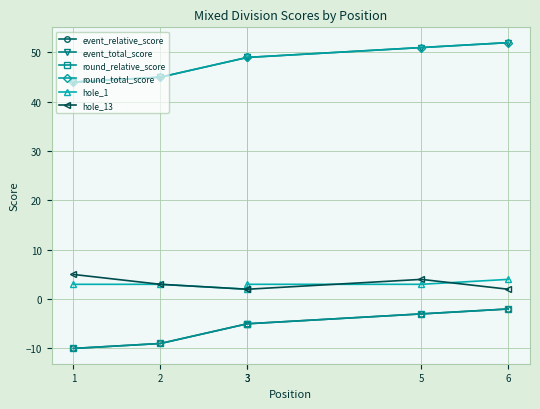

True or false: hole_13 and event_relative_score intersect in this chart.

False